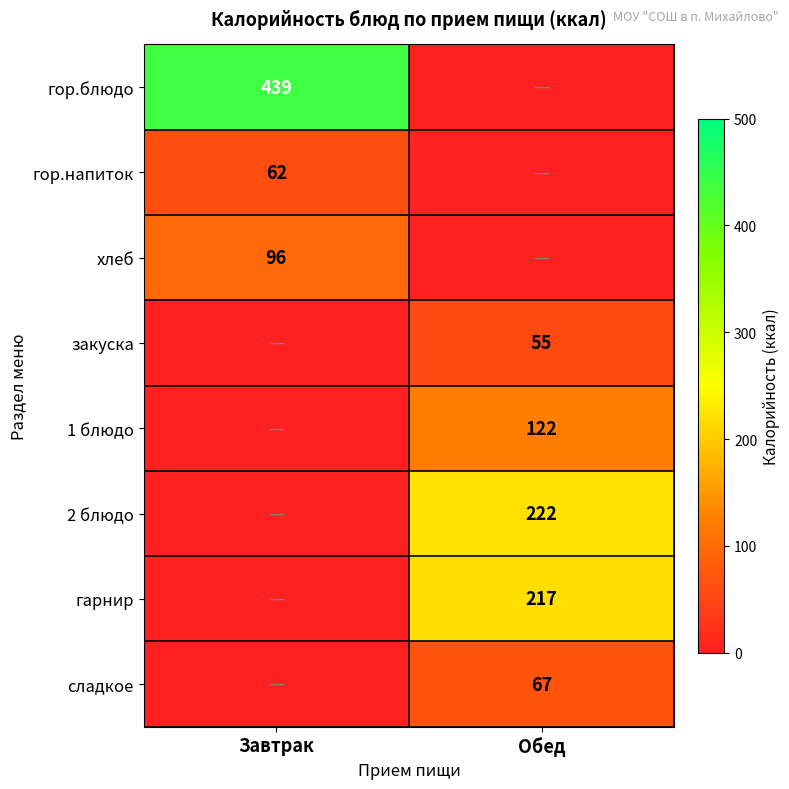

Which label corresponds to the smallest value in the chart?

Обед